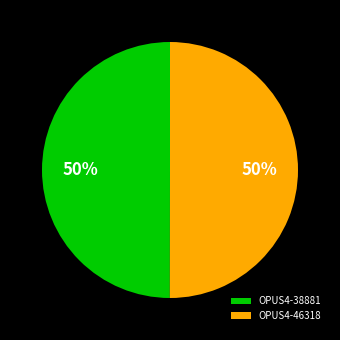

What is the ratio of the value at OPUS4-38881 to the value at OPUS4-46318?

1.0